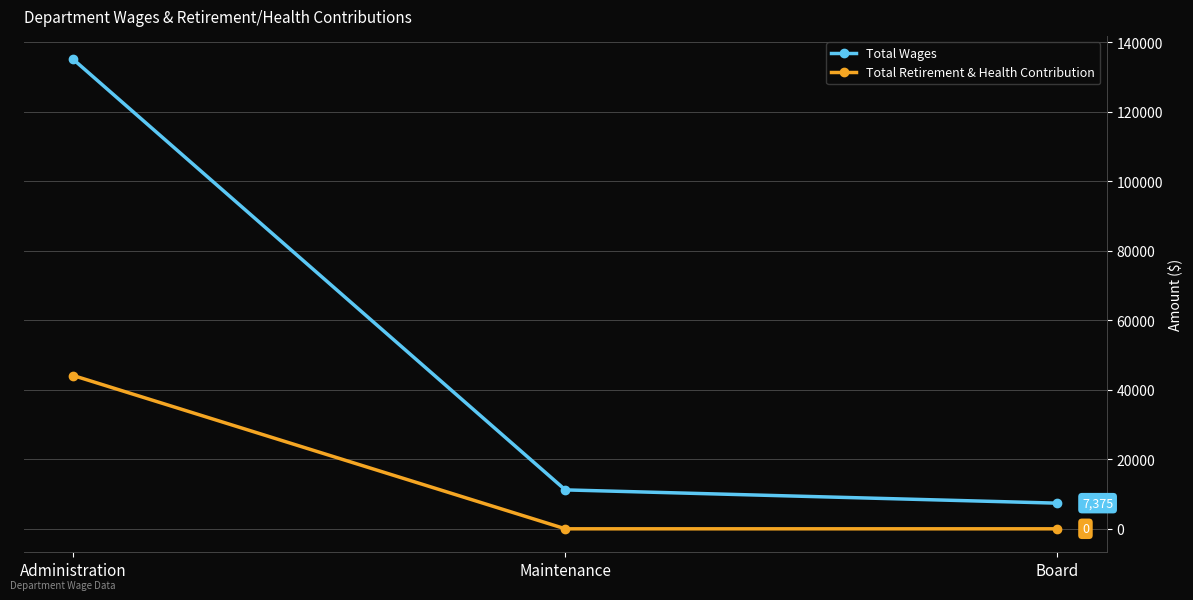

What is the difference between the highest and lowest values at Administration?

90931